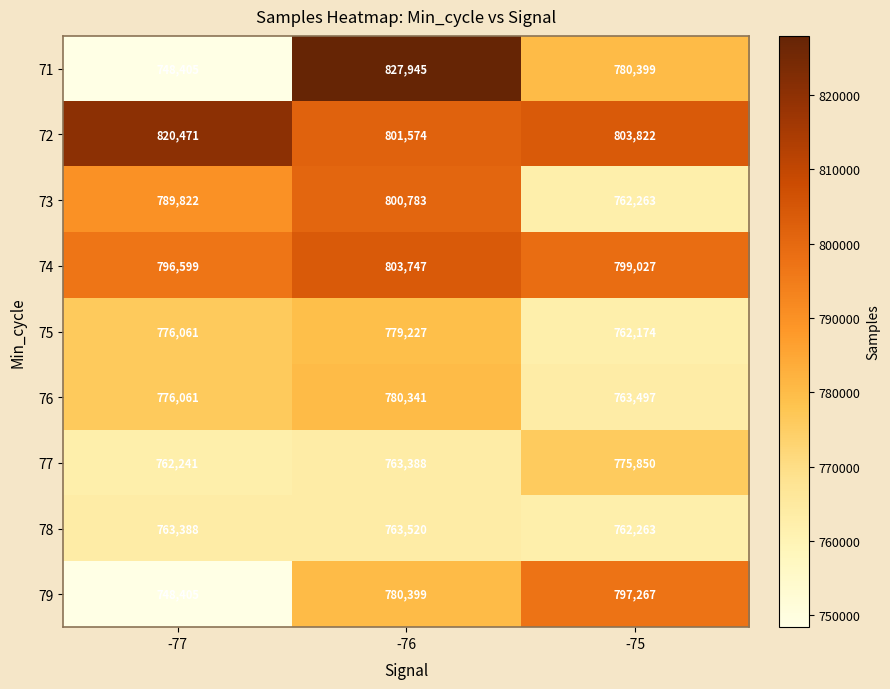

How many series are shown in this chart?

9